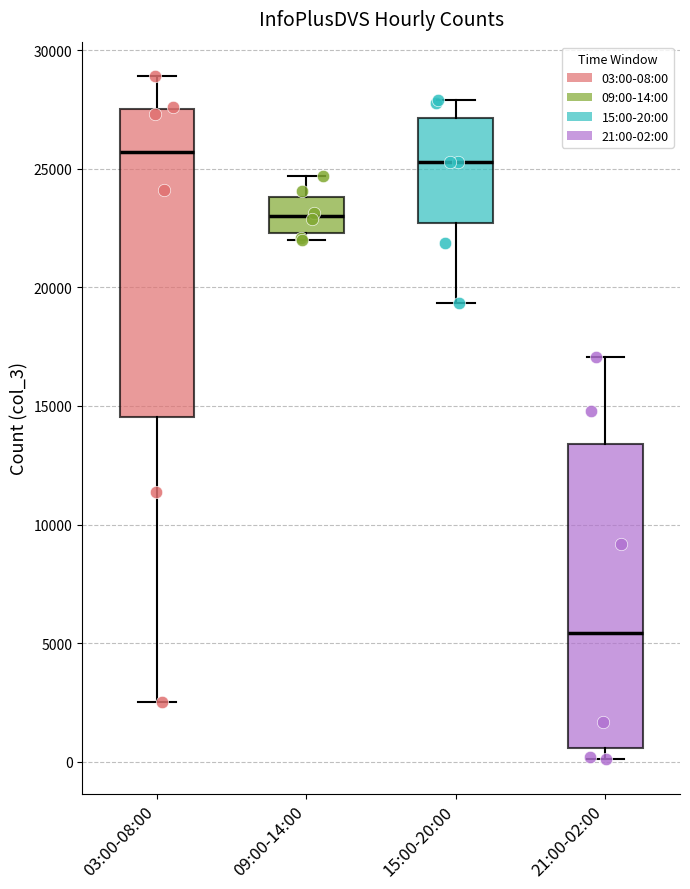

Reading left to right, read every box against the y-axis: the position of its median line, the range the box covers, and the ends of its whiskers. The values are not printed on the chart, so give them approximately, as read against the axis.

03:00-08:00: median 25500, box 14500 to 27500, whiskers 2500 to 29000
09:00-14:00: median 23000, box 22500 to 24000, whiskers 22000 to 24500
15:00-20:00: median 25500, box 22500 to 27000, whiskers 19500 to 28000
21:00-02:00: median 5500, box 500 to 13500, whiskers 0 to 17000